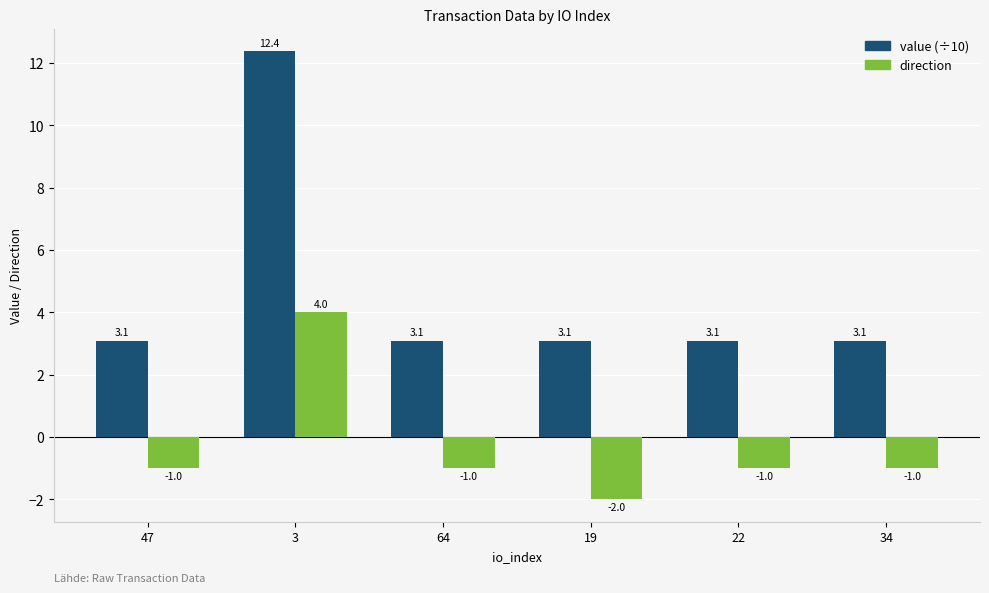

What is the label of the 4th bar from the right?

64